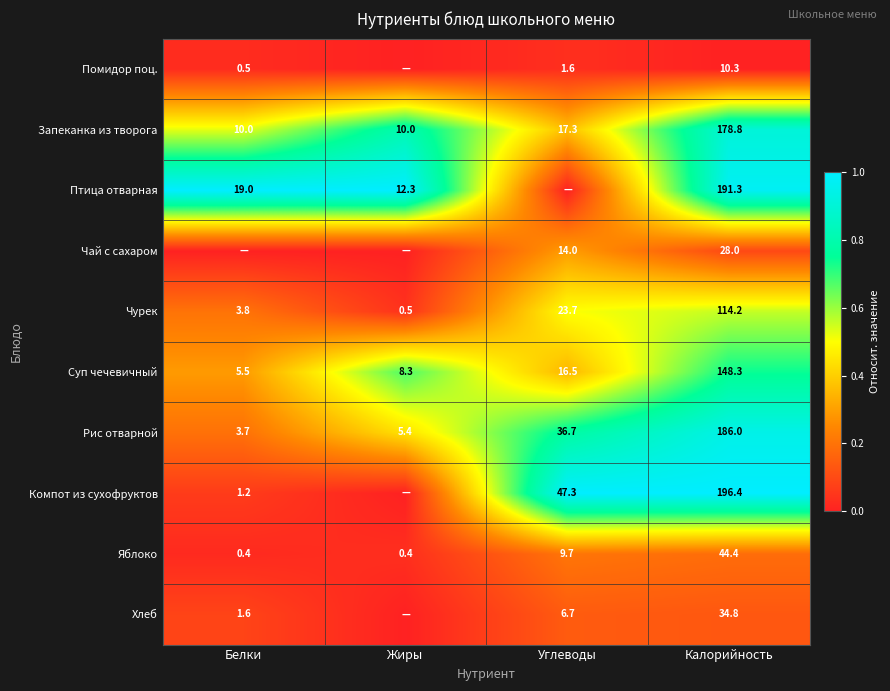

How many distinct data groups are displayed?

10